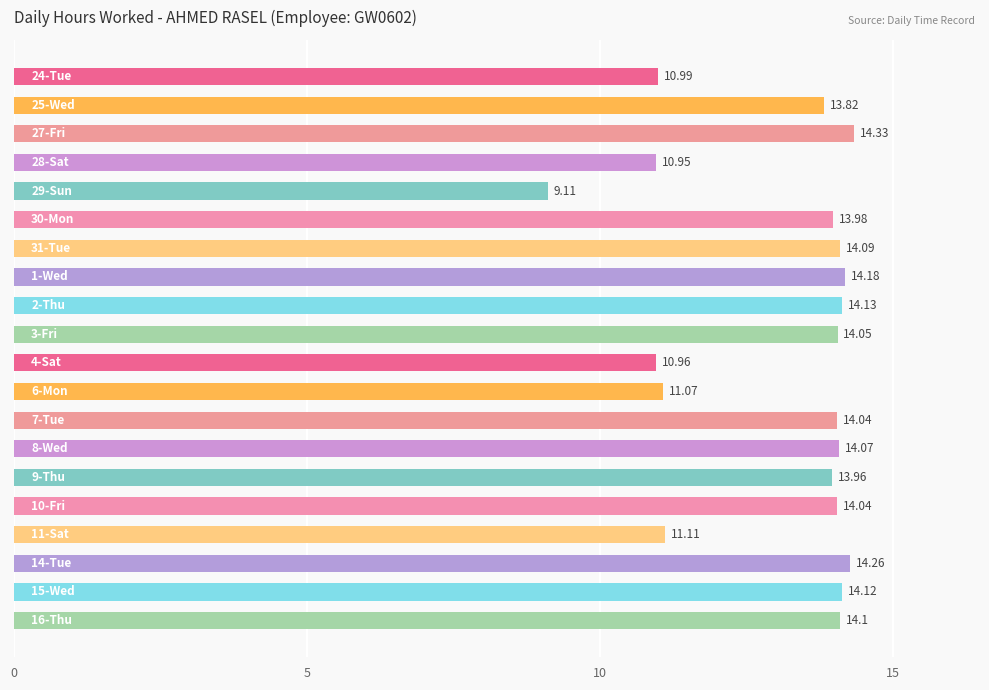

What is the sum of all values?

261.4